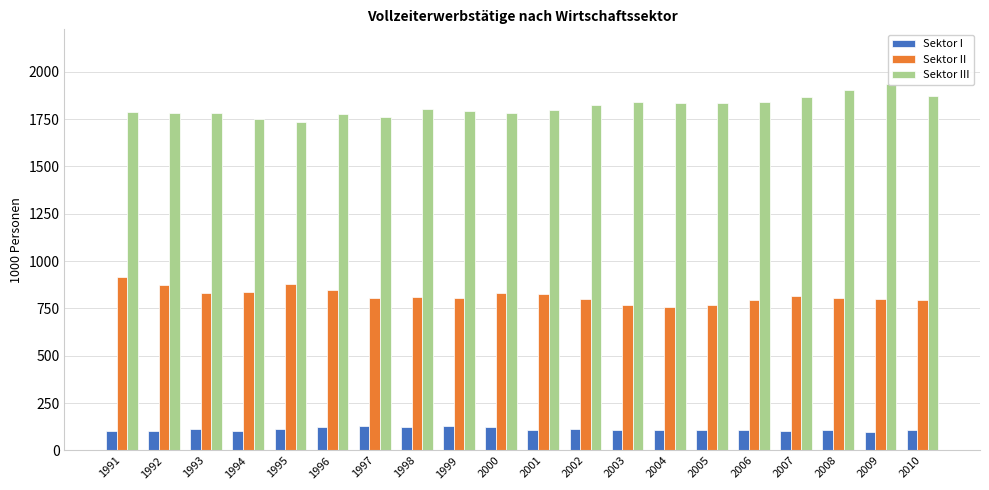

What is the sum of all Sektor I values?

2236.8